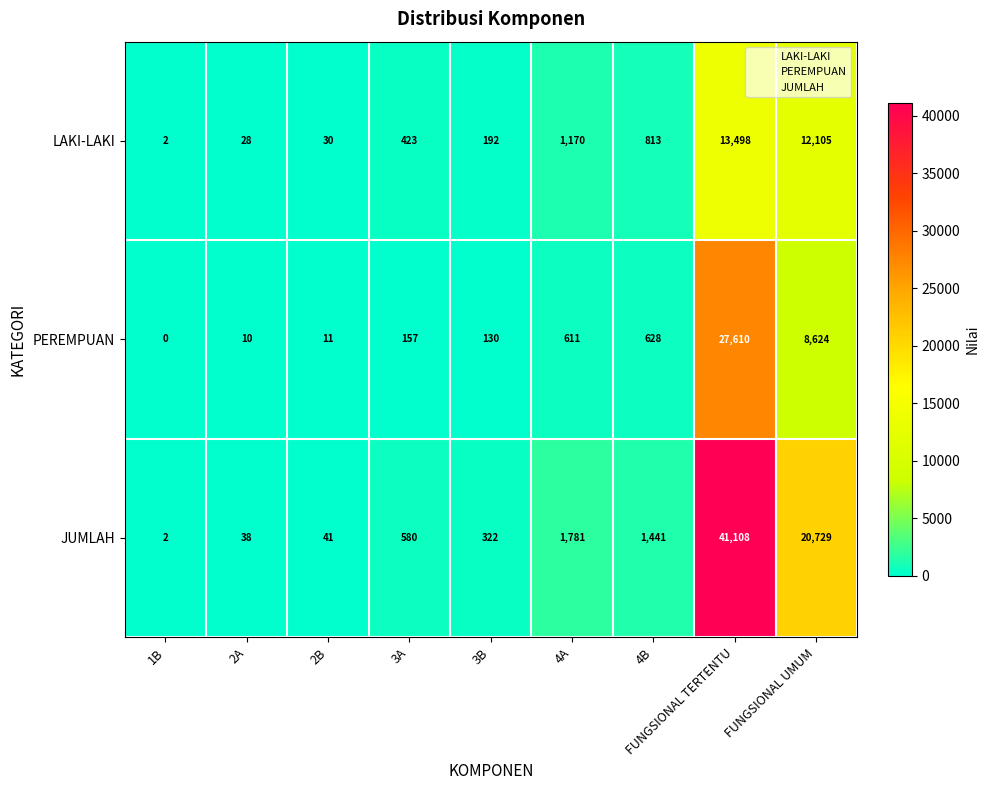

Between 2B and 3A, which series saw the biggest shift?

JUMLAH